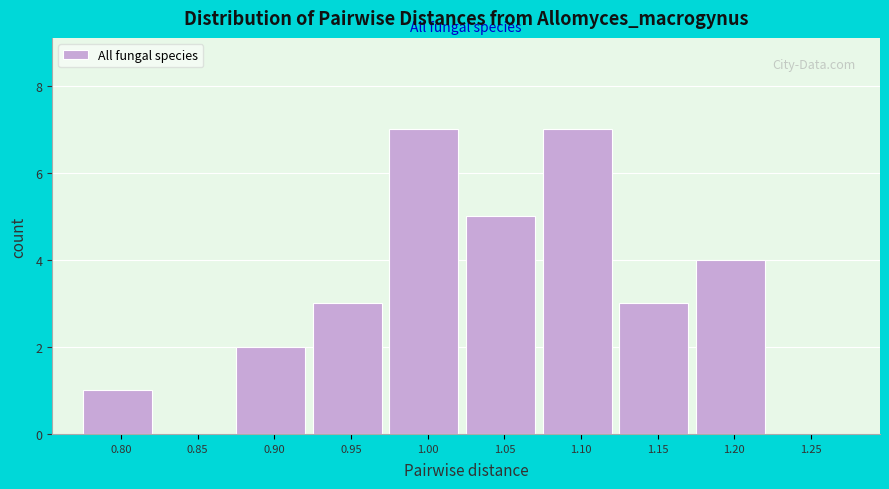

Reading left to right, list all the values displayed in this chart.

0.80=1	0.85=0	0.90=2	0.95=3	1.00=7	1.05=5	1.10=7	1.15=3	1.20=4	1.25=0